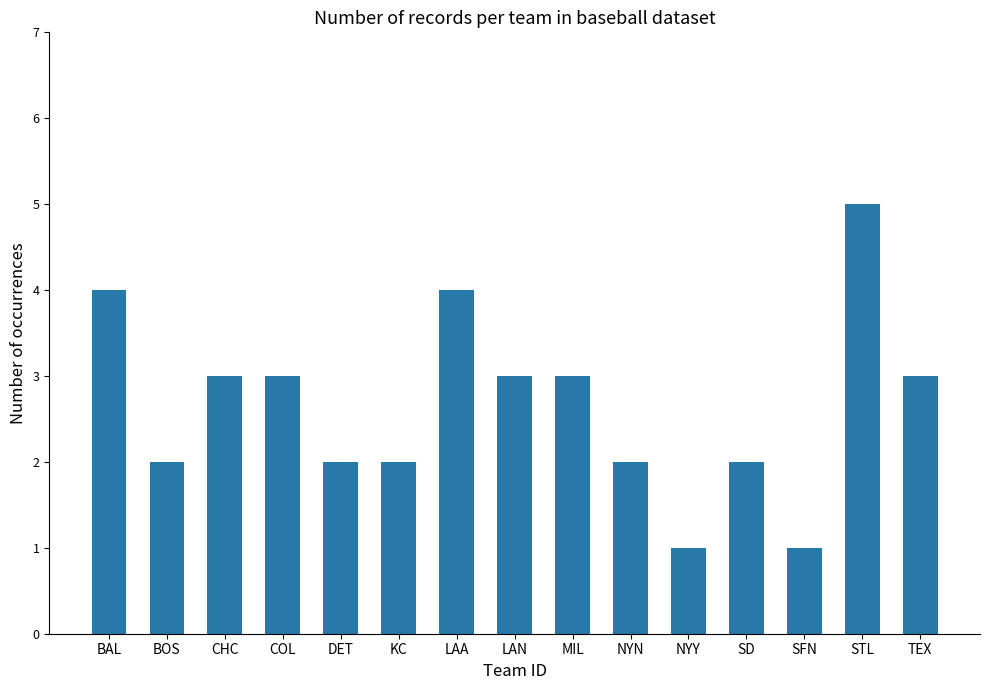

Reading left to right, list all the values displayed in this chart.

BAL=4	BOS=2	CHC=3	COL=3	DET=2	KC=2	LAA=4	LAN=3	MIL=3	NYN=2	NYY=1	SD=2	SFN=1	STL=5	TEX=3